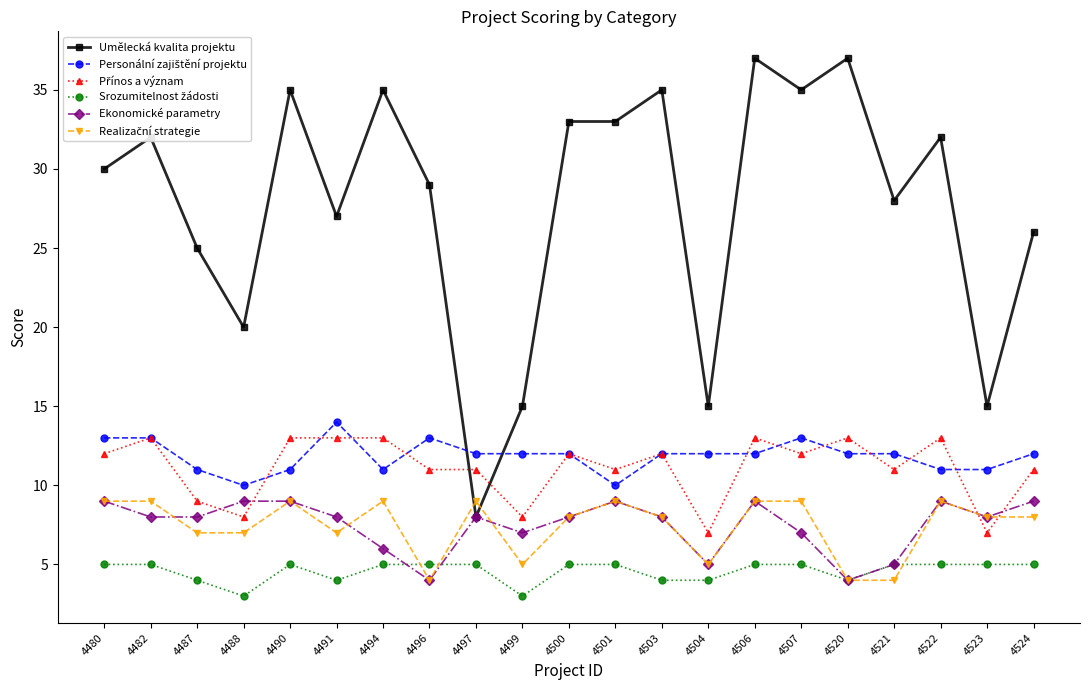

Which series has the widest spread of values?

Umělecká kvalita projektu